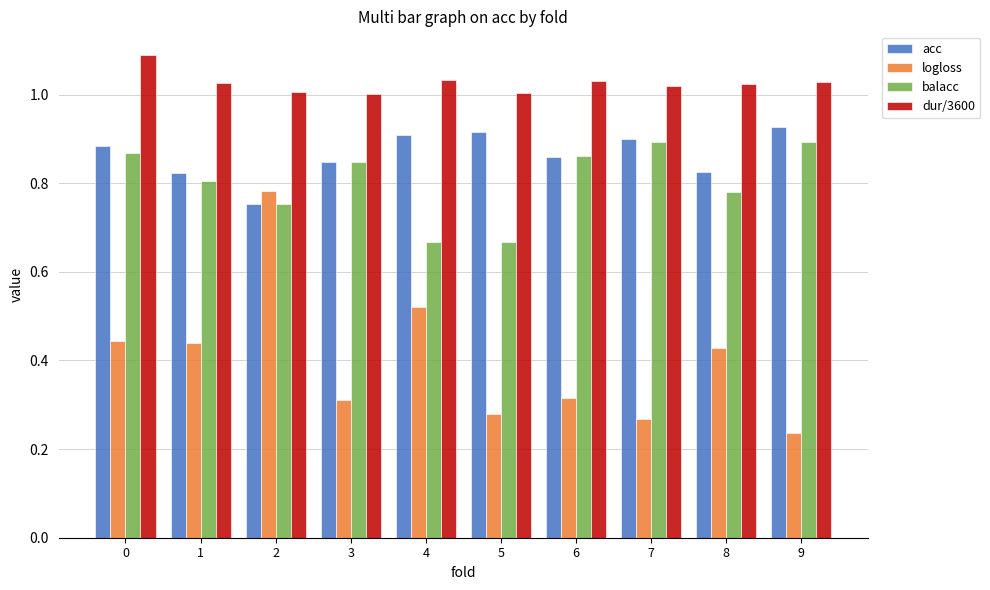

How many categories are shown in the chart?

10